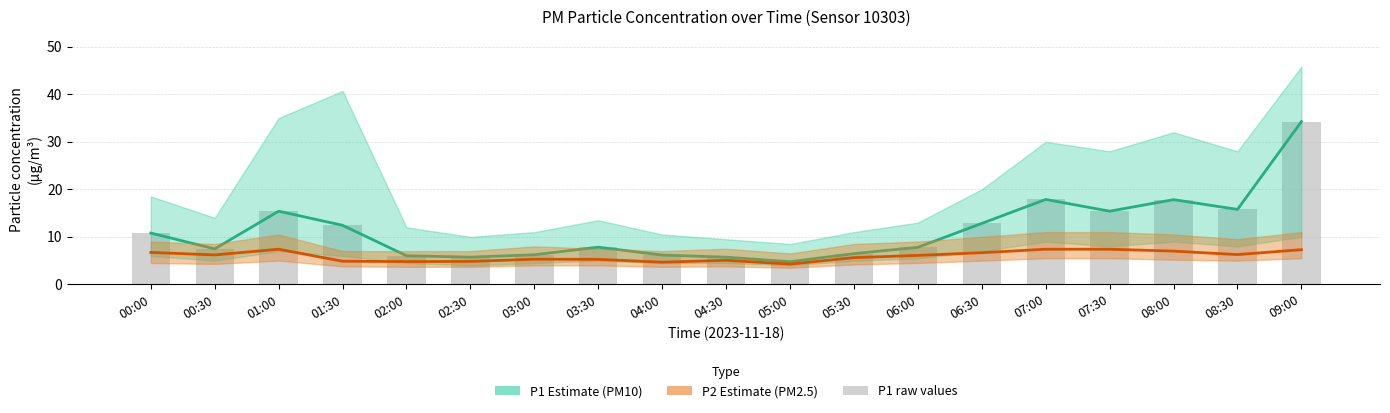

How many data points does each series have?

19